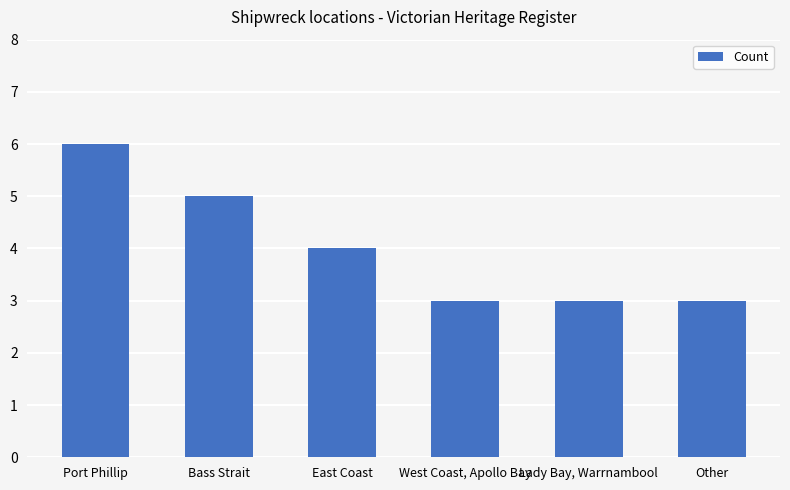

What is the change in value from East Coast to Lady Bay, Warrnambool?

-1